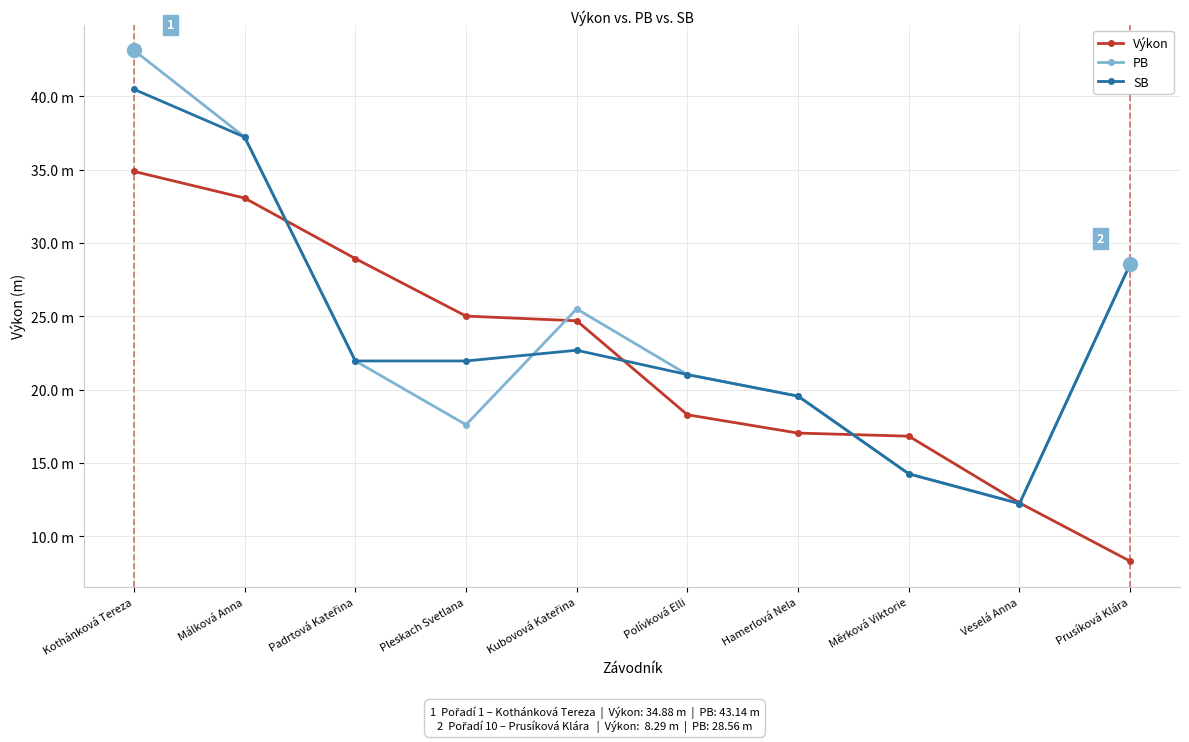

Reading right to left, what are all the values shown in this chart?

Výkon: Prusíková Klára=8.3	Veselá Anna=12.3	Měrková Viktorie=16.8	Hamerlová Nela=17.0	Polívková Elli=18.3	Kubovová Kateřina=24.7	Pleskach Svetlana=25.0	Padrtová Kateřina=28.9	Málková Anna=33.1	Kothánková Tereza=34.9
PB: Prusíková Klára=28.6	Veselá Anna=12.2	Měrková Viktorie=14.2	Hamerlová Nela=19.6	Polívková Elli=21.0	Kubovová Kateřina=25.5	Pleskach Svetlana=17.6	Padrtová Kateřina=21.9	Málková Anna=37.2	Kothánková Tereza=43.1
SB: Prusíková Klára=28.6	Veselá Anna=12.2	Měrková Viktorie=14.2	Hamerlová Nela=19.6	Polívková Elli=21.0	Kubovová Kateřina=22.7	Pleskach Svetlana=21.9	Padrtová Kateřina=21.9	Málková Anna=37.2	Kothánková Tereza=40.5